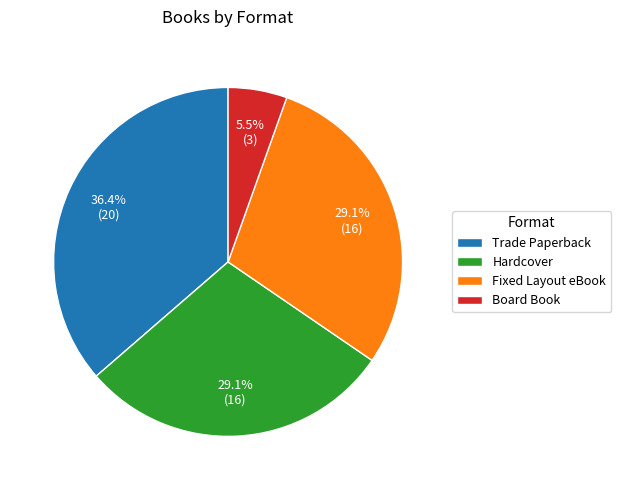

Between Hardcover and Trade Paperback, which is larger?

Trade Paperback